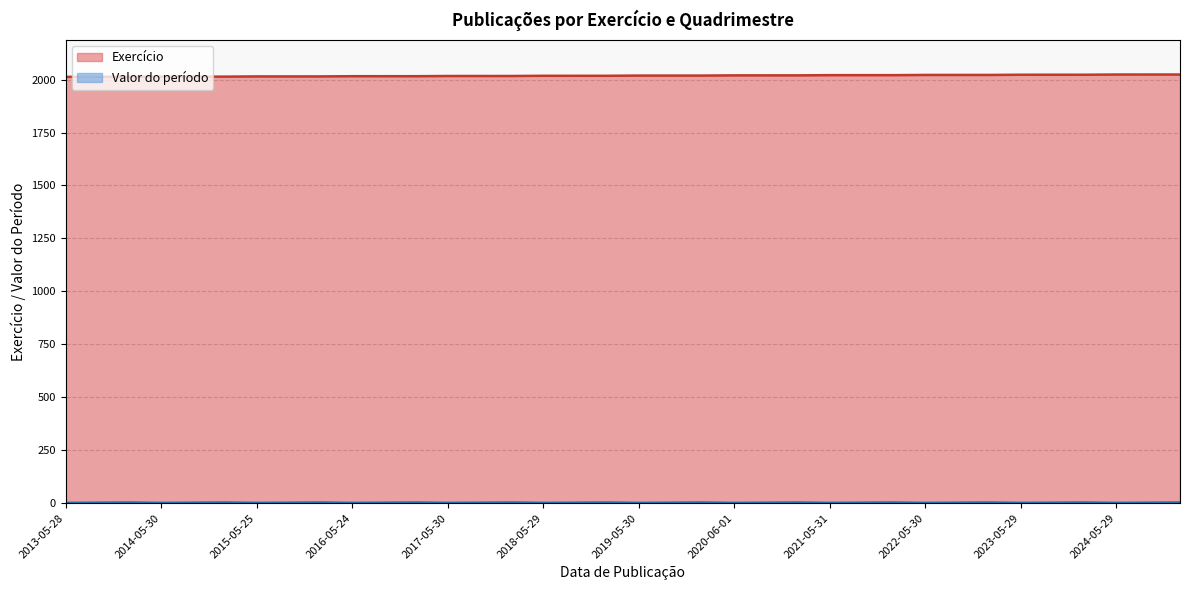

What is the difference between the maximum and minimum values in the Valor do período series?

2